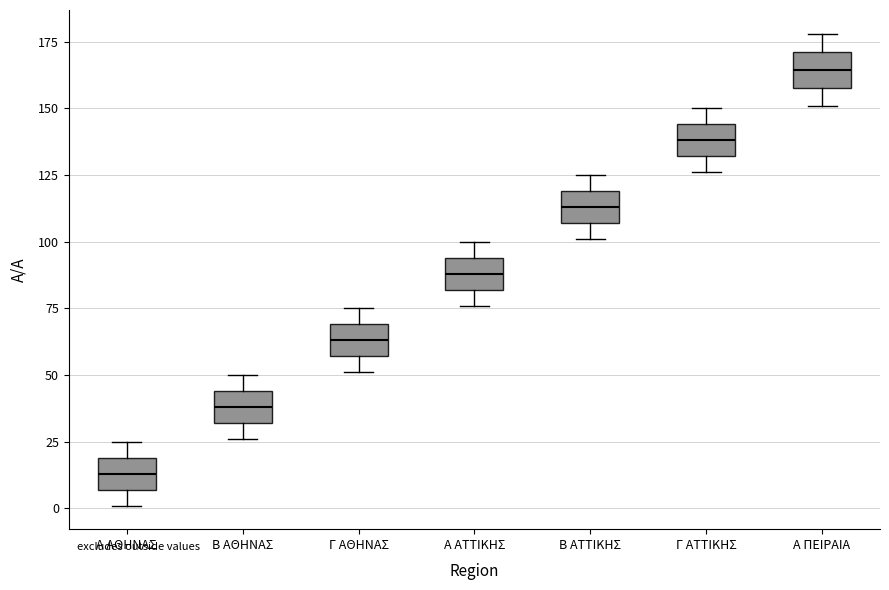

Which box has the highest median line?

Α ΠΕΙΡΑΙΑ